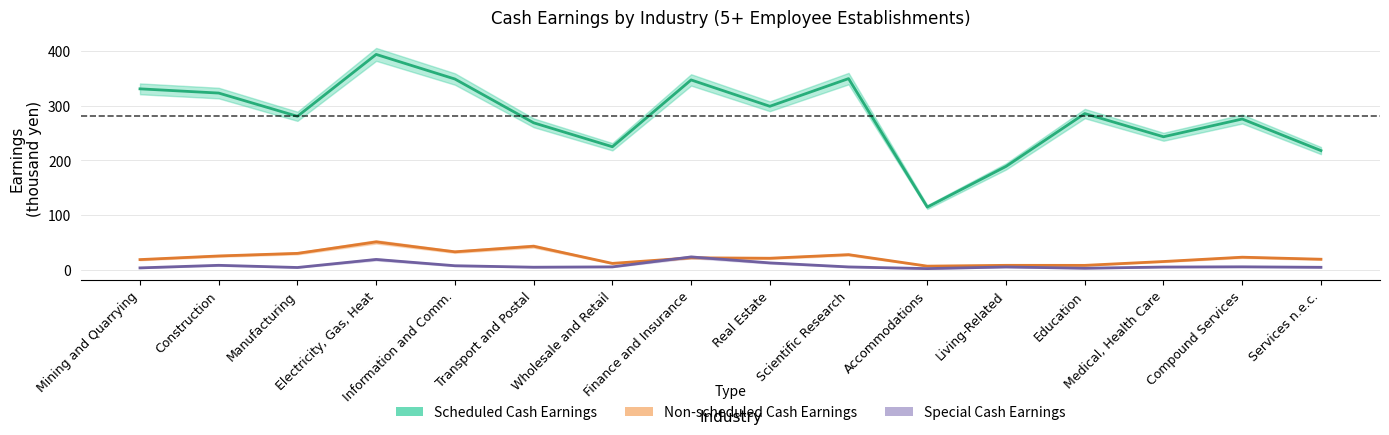

Which has a higher value, Manufacturing or Information and Comm.?

Information and Comm.